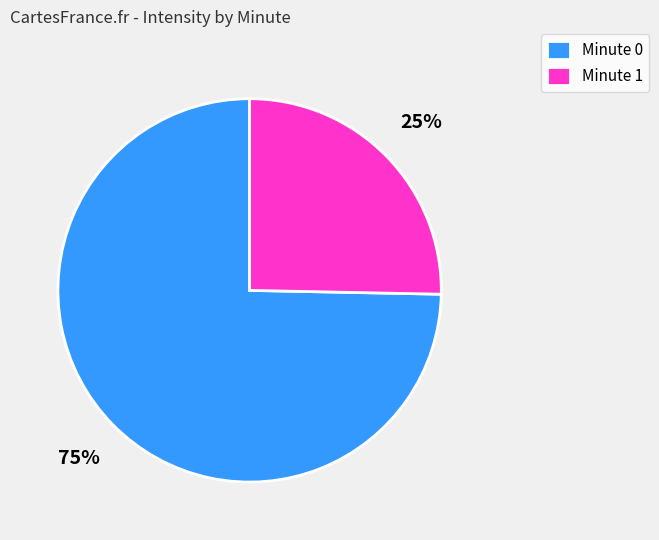

Rank the categories by value from highest to lowest.

Minute 0, Minute 1